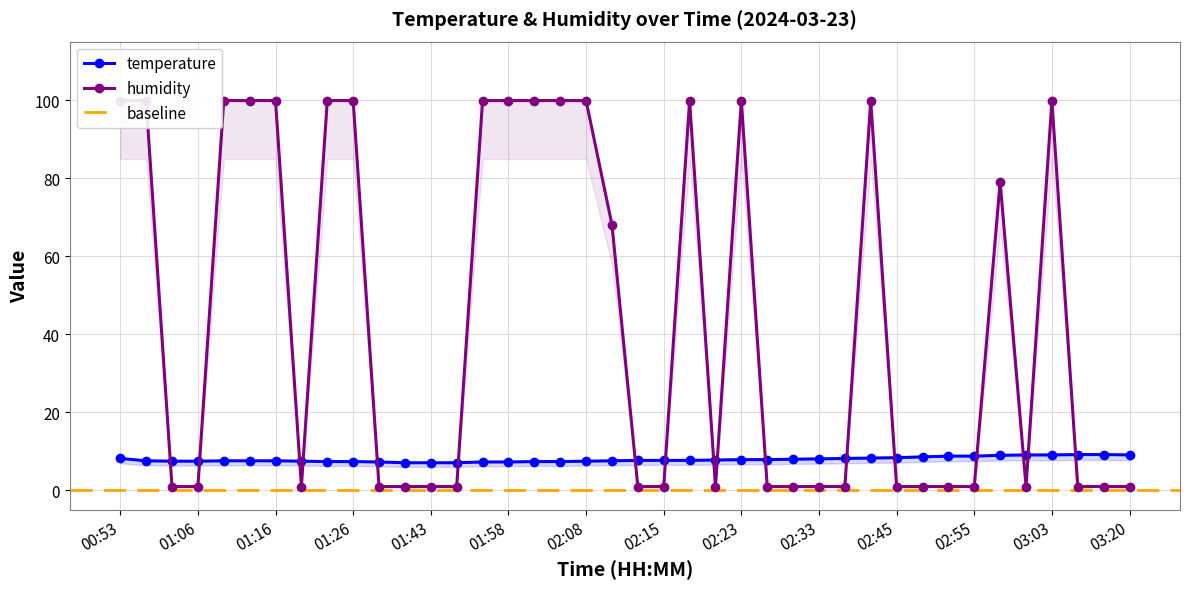

True or false: humidity has more than 1 interior local peaks.

True